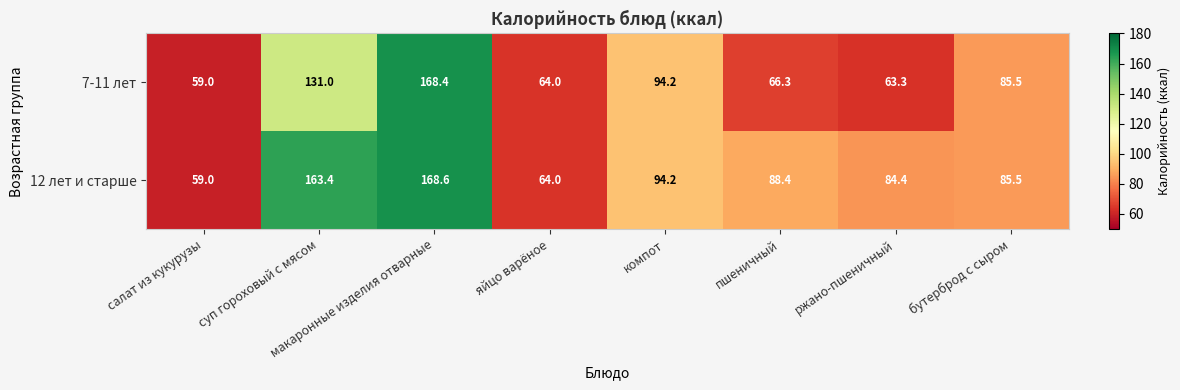

Which series has the widest spread of values?

12 лет и старше